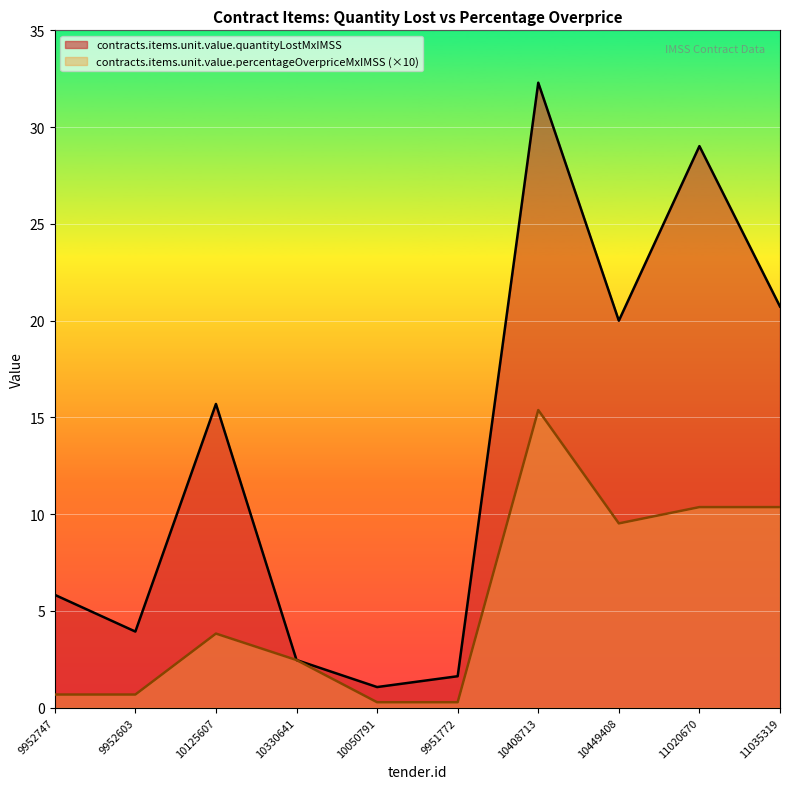

Reading right to left, list all the values displayed in this chart.

contracts.items.unit.value.quantityLostMxIMSS: 11035319=20.7	11020670=29.0	10449408=20.0	10408713=32.3	9951772=1.6	10050791=1.1	10330641=2.5	10125607=15.7	9952603=3.9	9952747=5.8
contracts.items.unit.value.percentageOverpriceMxIMSS: 11035319=10.4	11020670=10.4	10449408=9.5	10408713=15.4	9951772=0.3	10050791=0.3	10330641=2.5	10125607=3.8	9952603=0.7	9952747=0.7